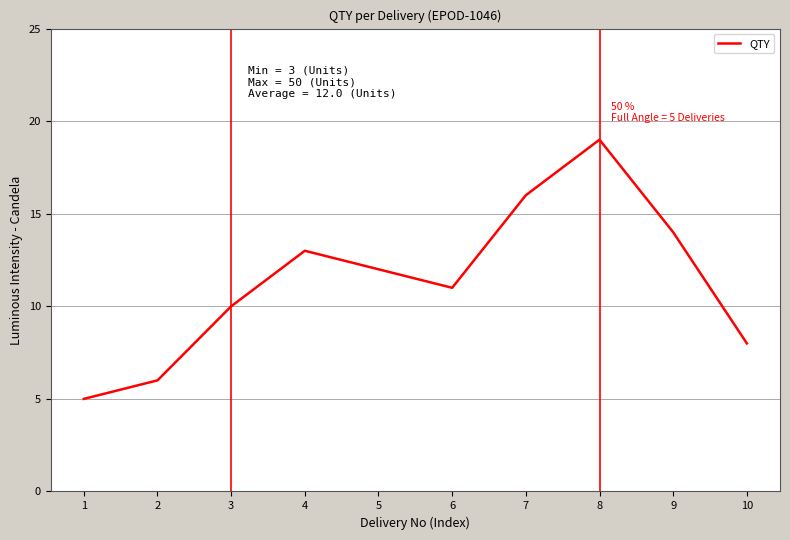

Is it true that the value at 2 is 6?

True